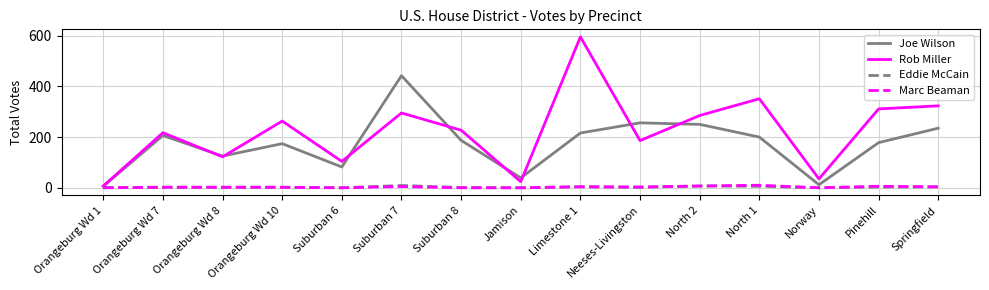

What is the maximum value shown in the chart?

595